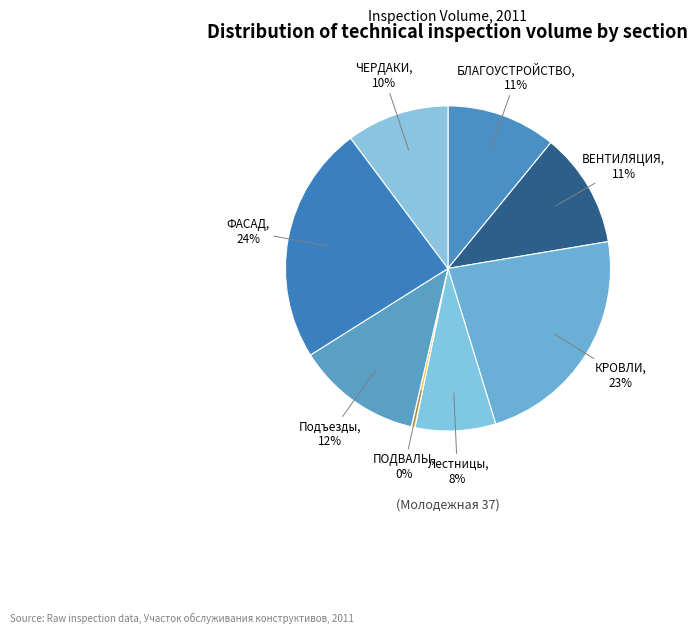

How many slices are in this pie chart?

8